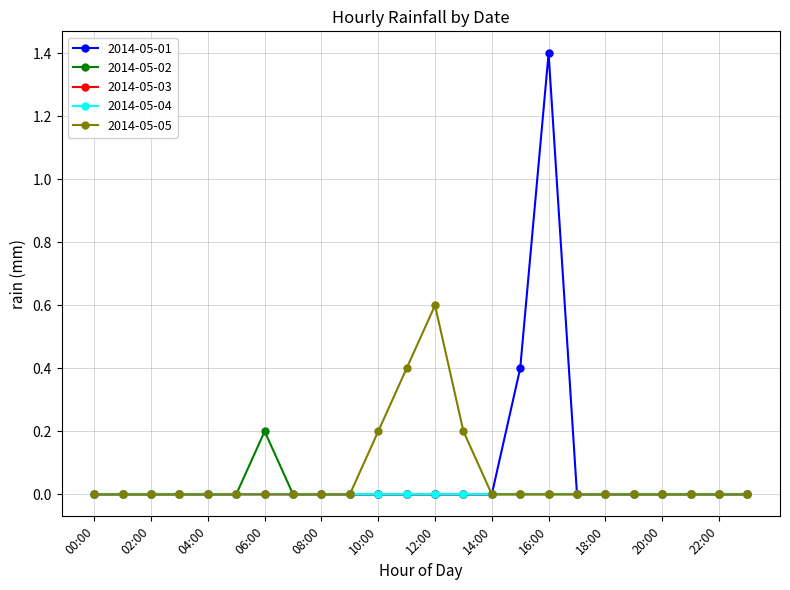

How many data points does each series have?

24